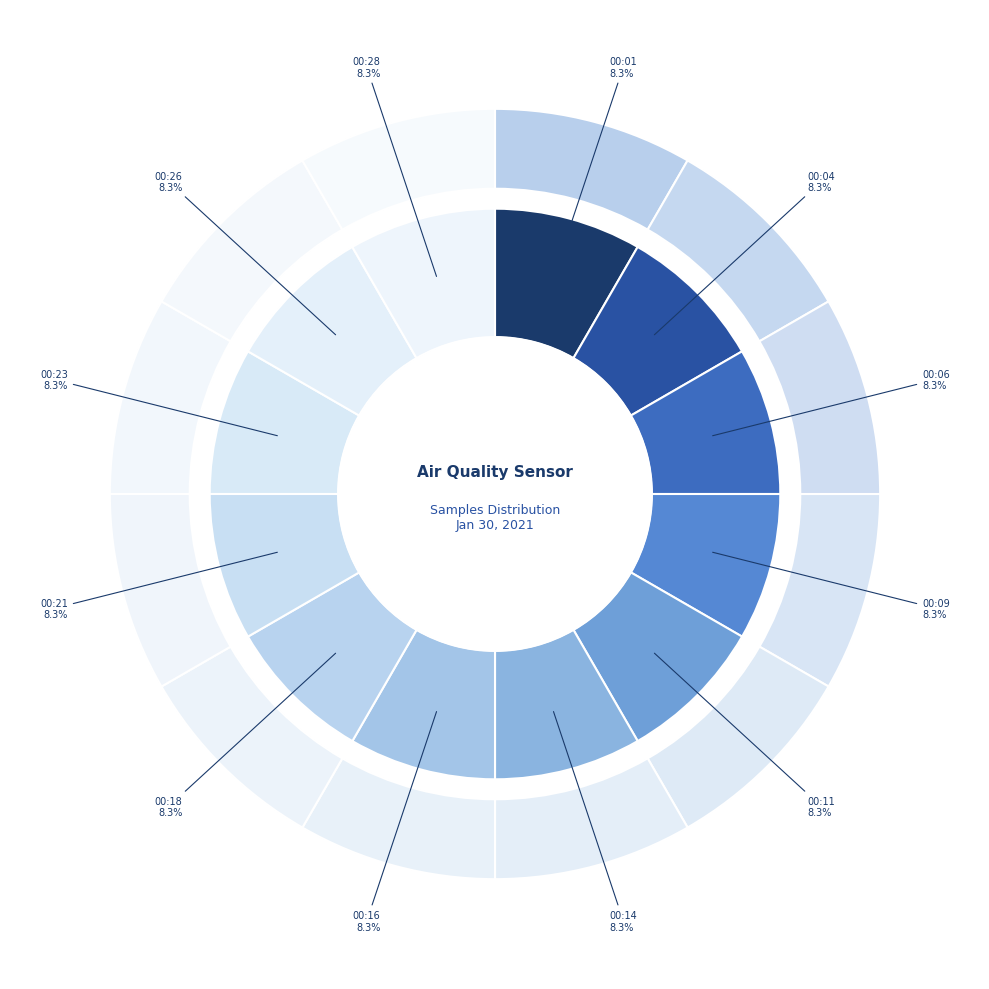

To the nearest percent, what is the average slice percentage?

8%